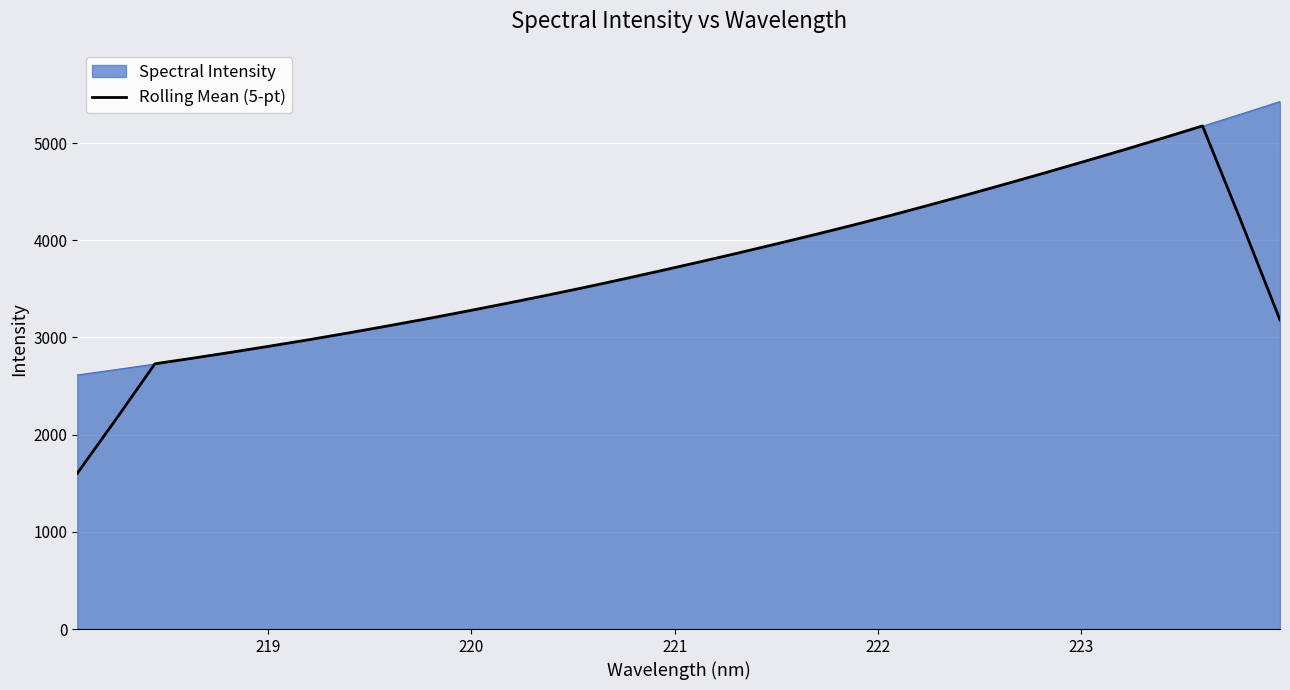

How many lines are shown in the chart?

2